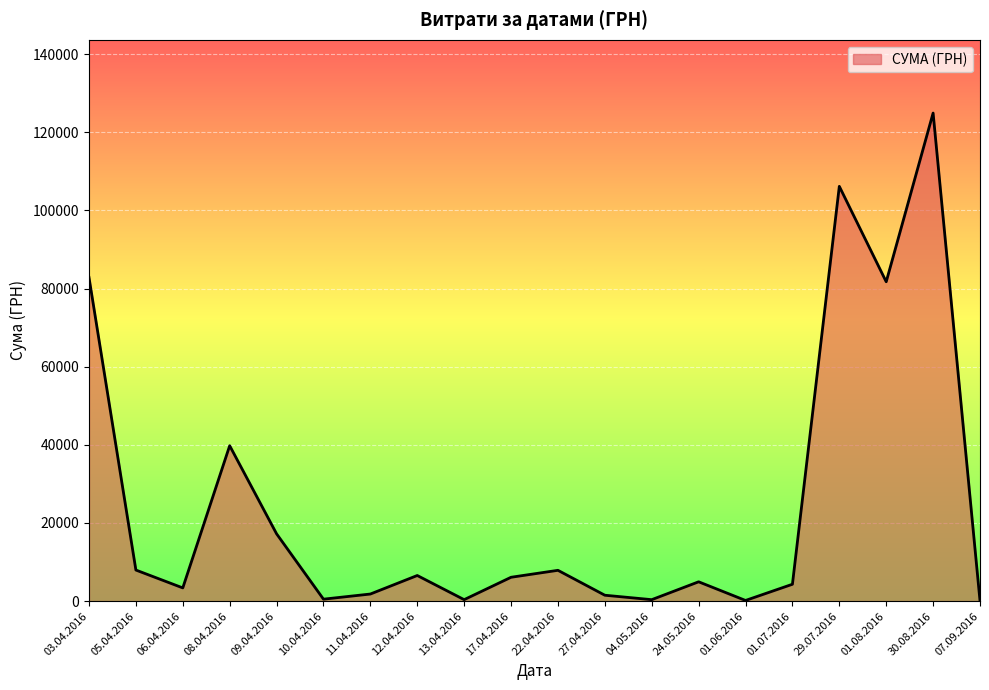

The value at 08.04.2016 is 39779.6. True or false?

True